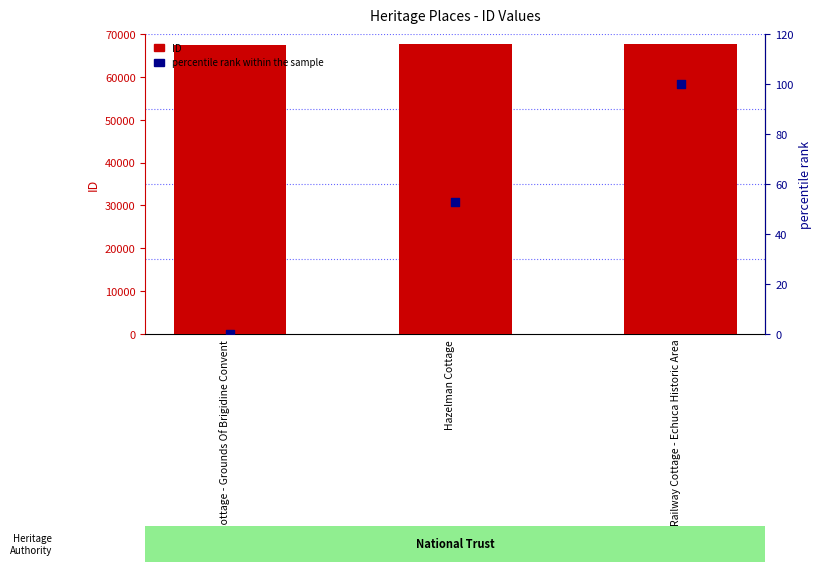

What are all the series names shown in the legend?

ID, percentile rank within the sample